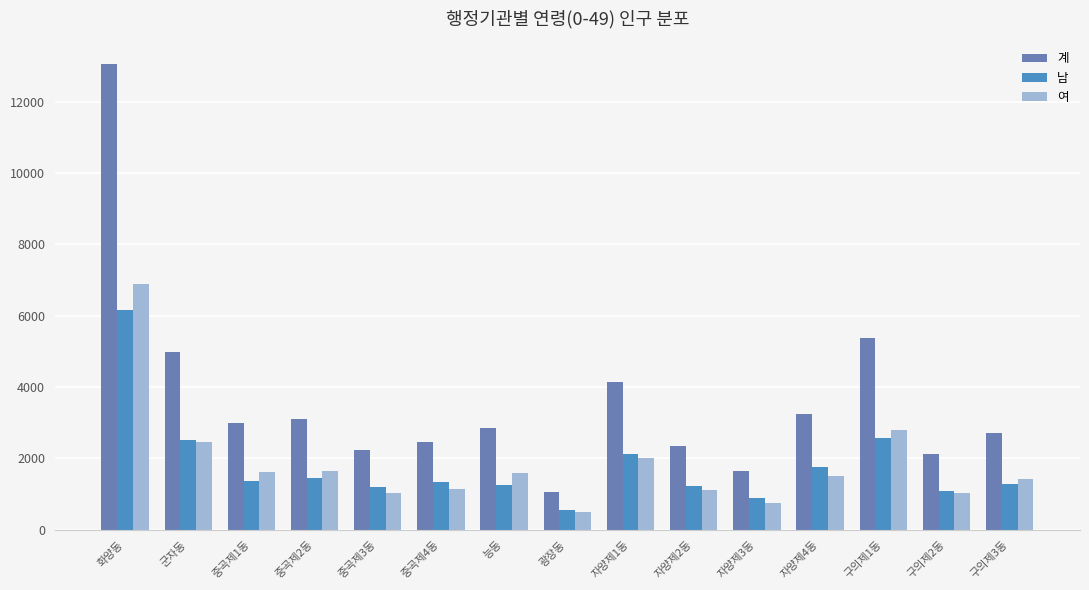

Where is 여 nearest to the value 3685?

구의제1동